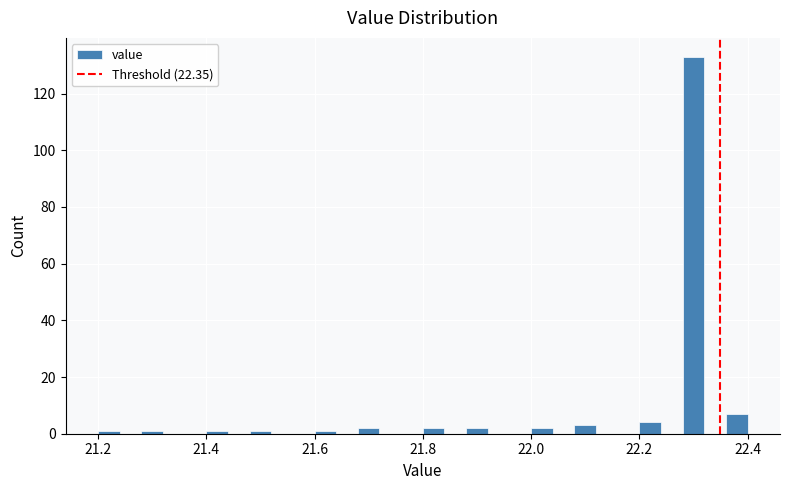

Read against the x-axis, roughly where is the centre of the tallest bar?

22.30